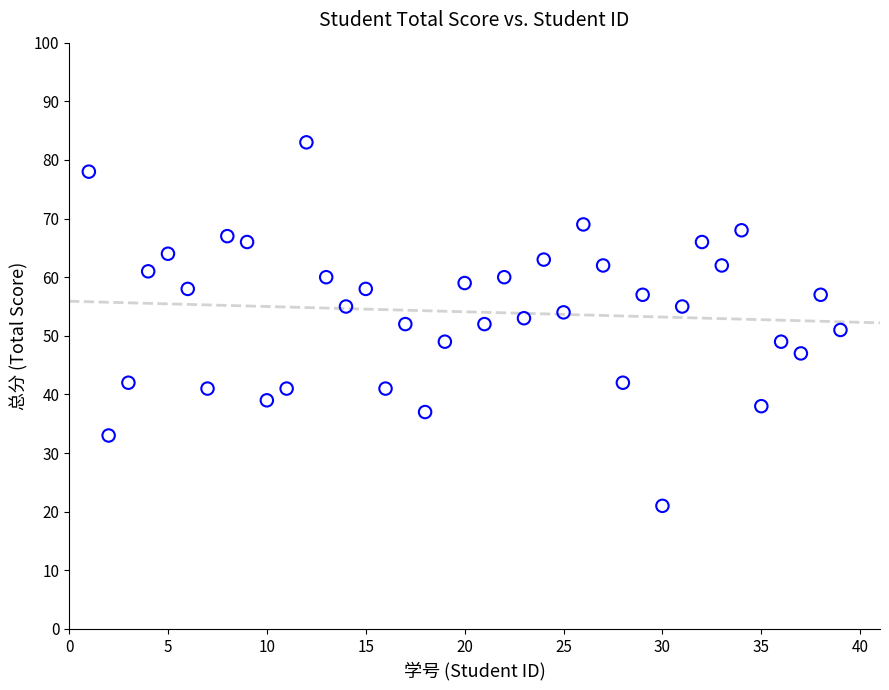

What is the range of X values (max minus min)?

38